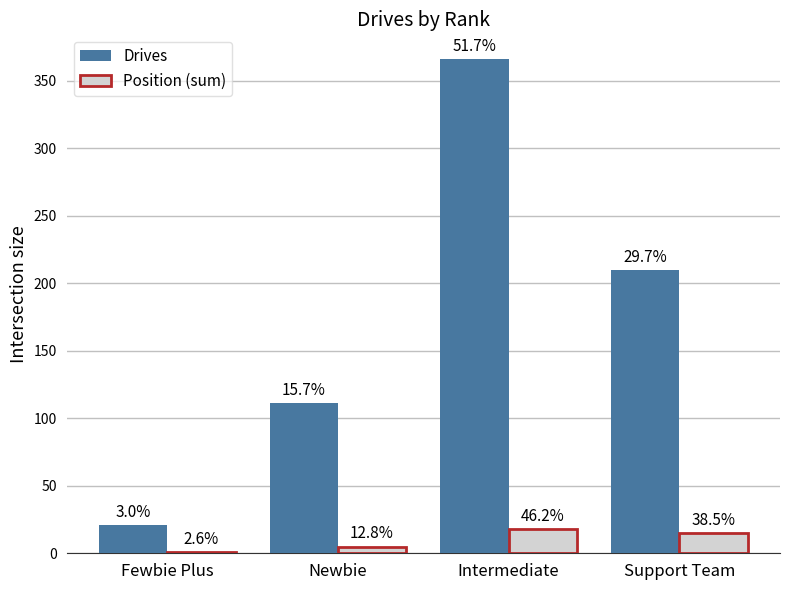

What is the average value of the Position (sum) series?

10